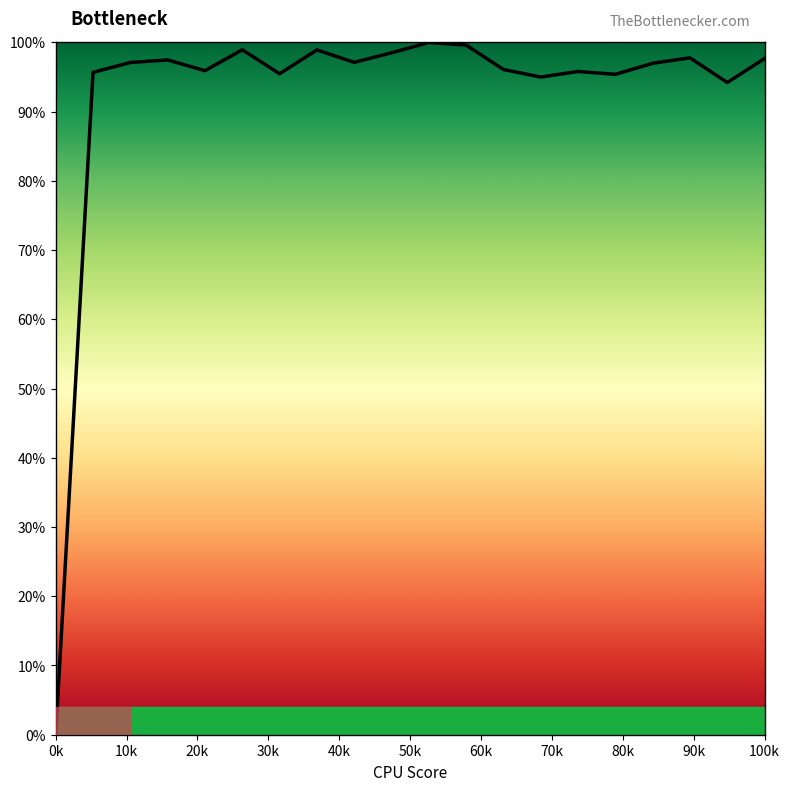

What is the sum of all values?

1843.4